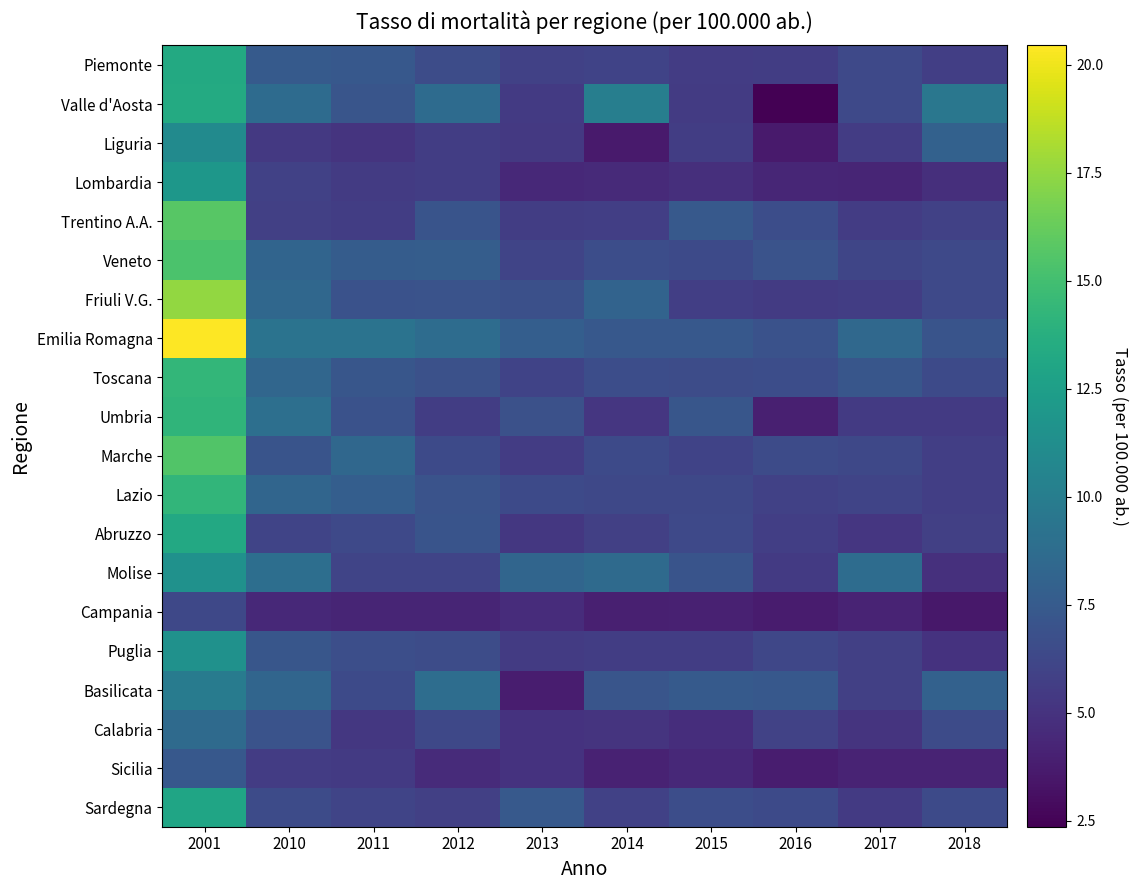

How many distinct data groups are displayed?

20